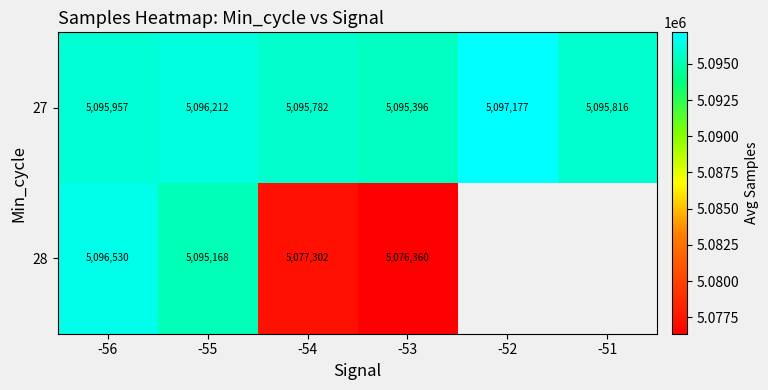

What is the maximum value shown in the chart?

5097177.0